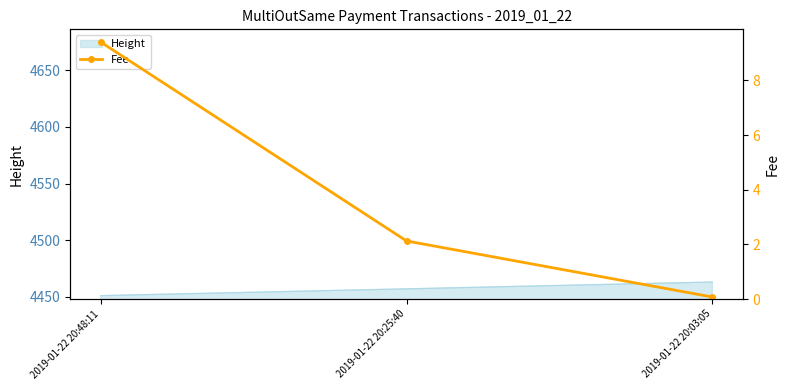

Reading right to left, transcribe all the data shown in this chart.

2019-01-22 20:03:05=0.1	2019-01-22 20:25:40=2.1	2019-01-22 20:48:11=9.4